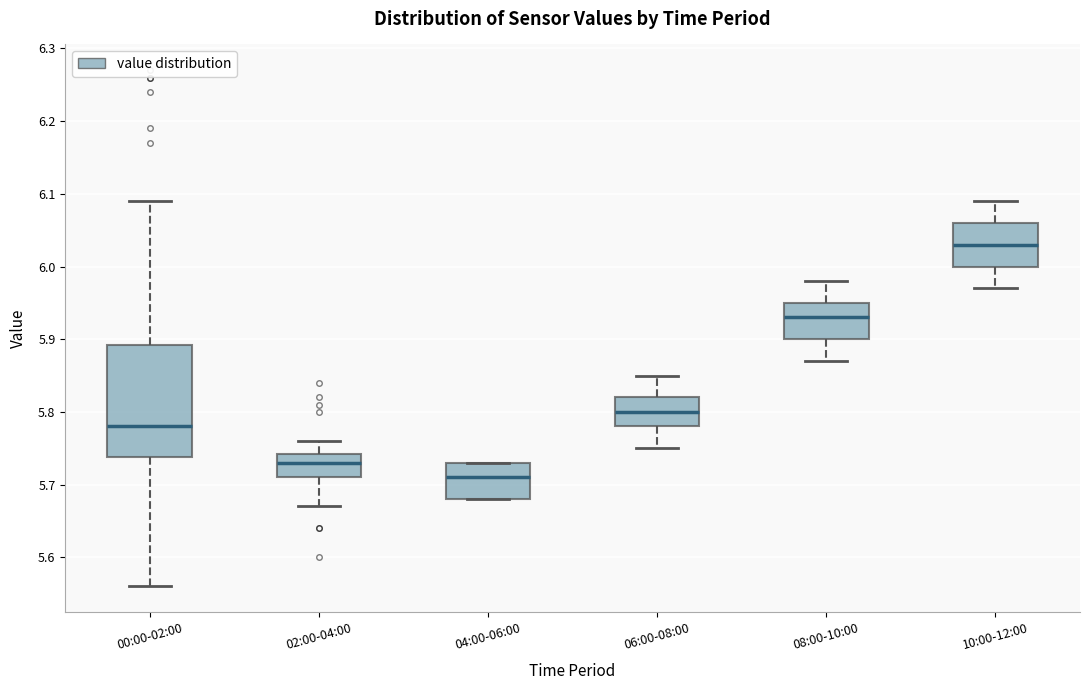

Which box has the highest median line?

10:00-12:00